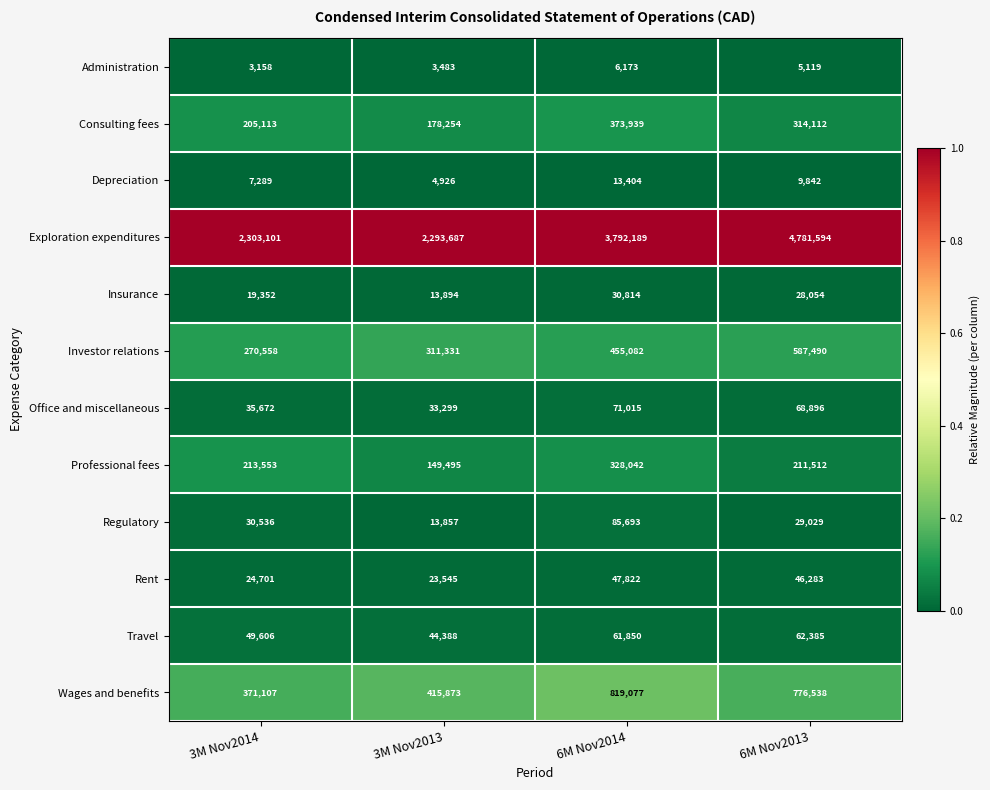

Is it true that Rent equals 46283 at 6M Nov2013?

True